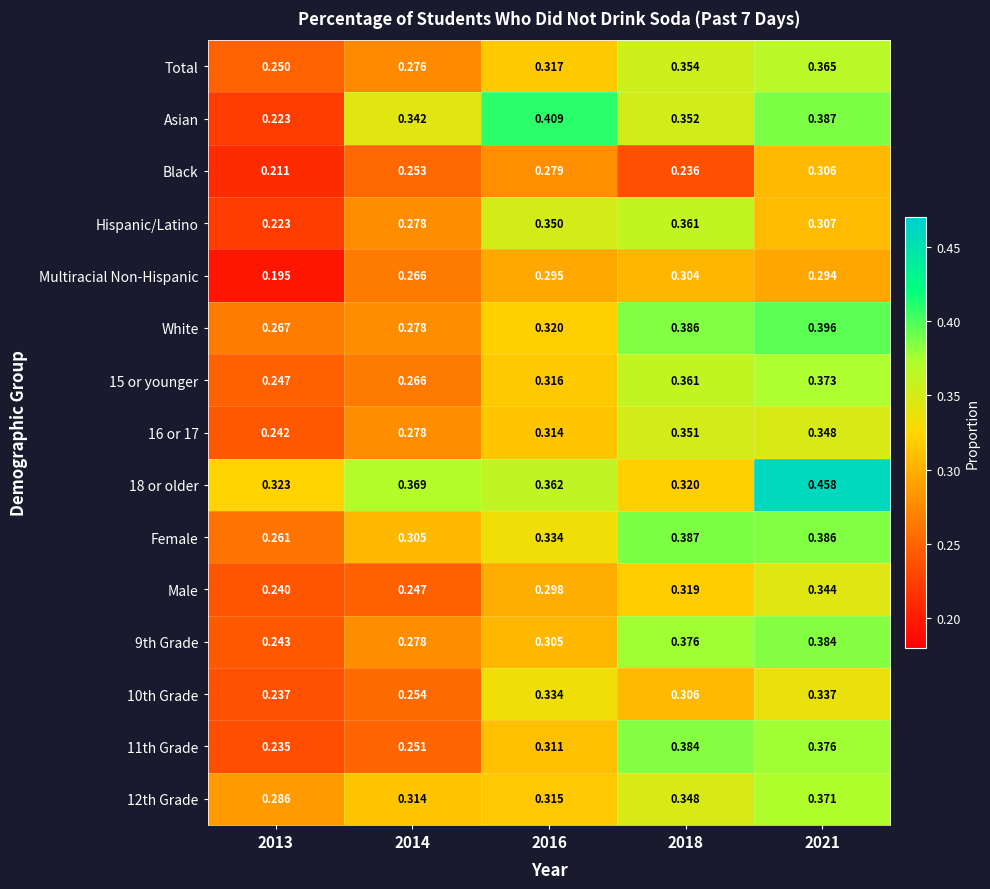

Between 2014 and 2021, which series saw the biggest shift?

11th Grade